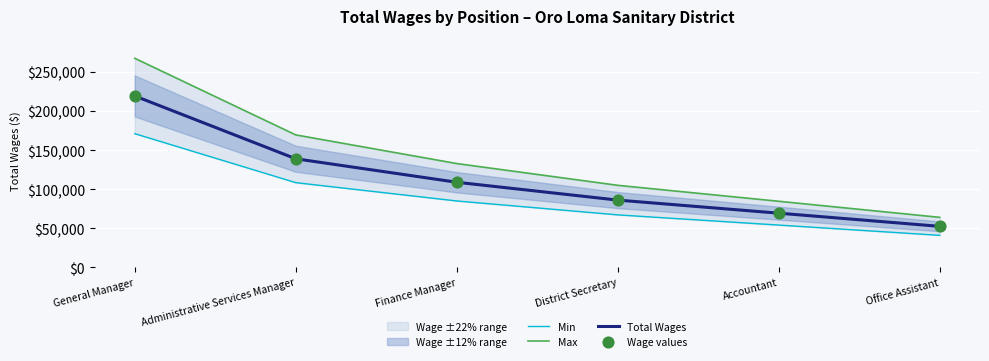

What is the total value across all series at Finance Manager?

435476.0